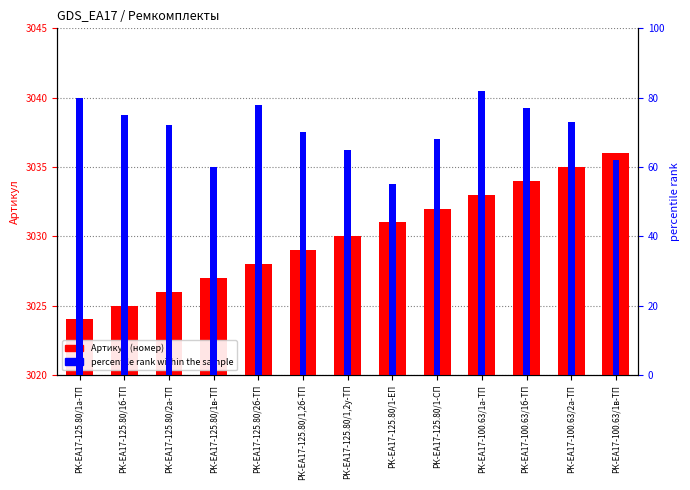

At how many categories does at least one series exceed 612?

13